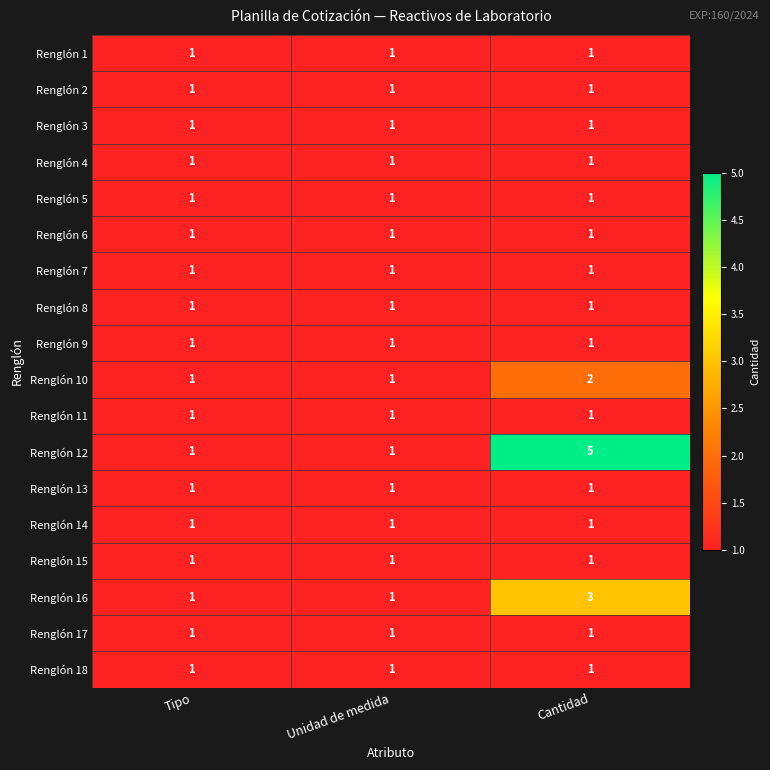

What is the total value across all series at Tipo?

18